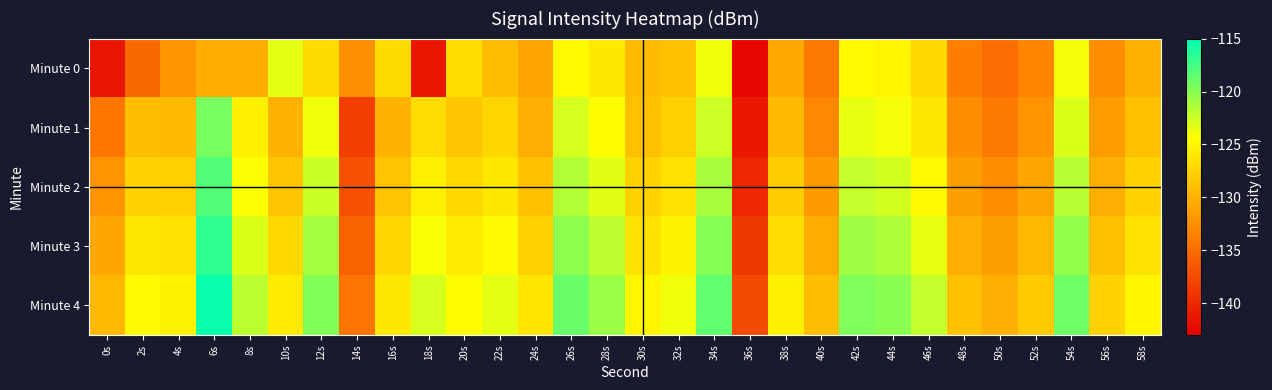

List the series in order of their overall mean, highest first.

Minute 4, Minute 3, Minute 2, Minute 1, Minute 0